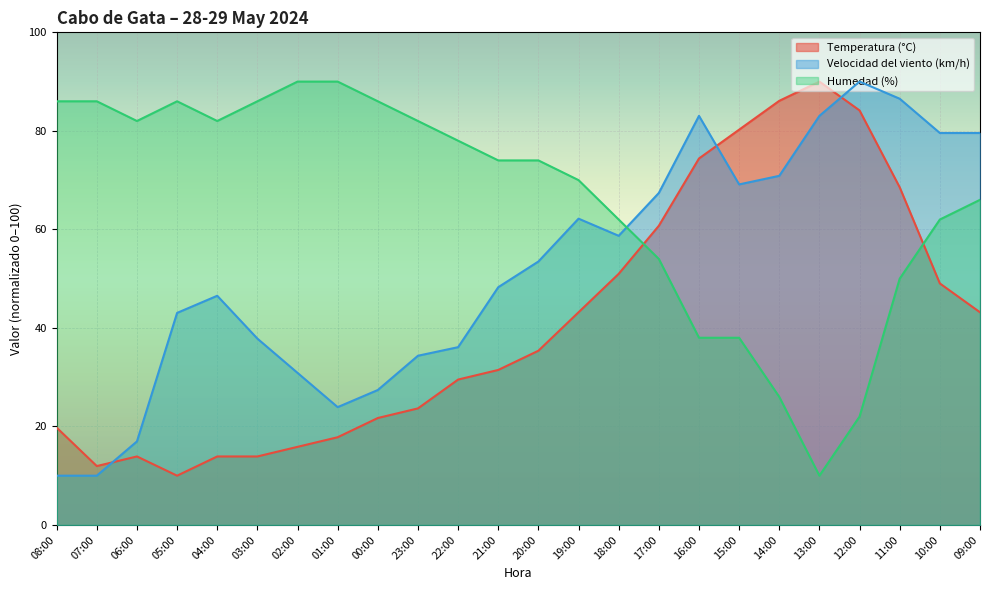

What is the label of the 5th point from the right?

13:00